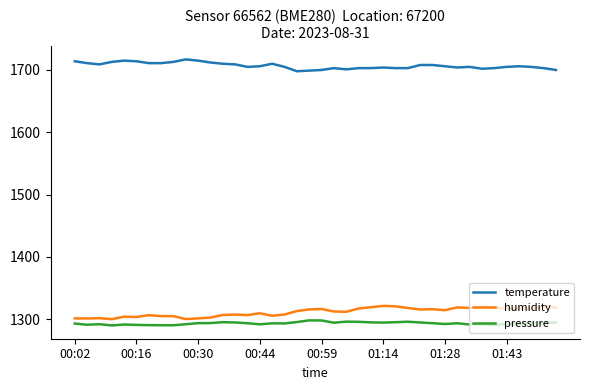

Count the number of categories in the chart.

40